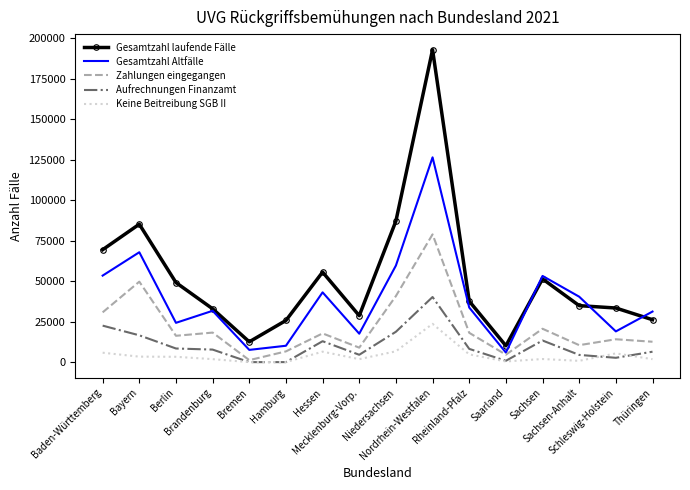

Rank the series at Mecklenburg-Vorp. from highest to lowest value.

Gesamtzahl laufende Fälle, Gesamtzahl Altfälle, Zahlungen eingegangen, Aufrechnungen Finanzamt, Keine Beitreibung SGB II